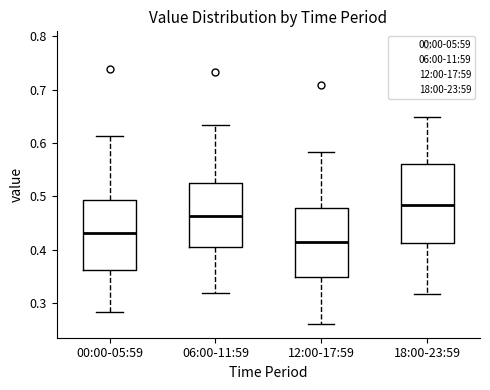

Which box has the lowest median line?

12:00-17:59